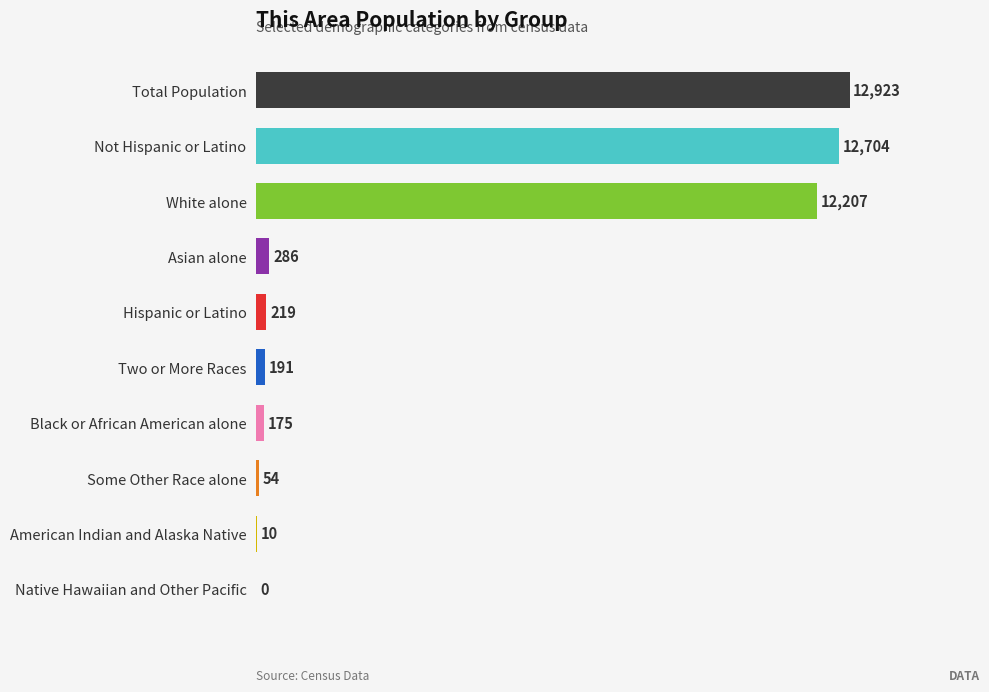

Where is the data nearest to the value 6461?

White alone